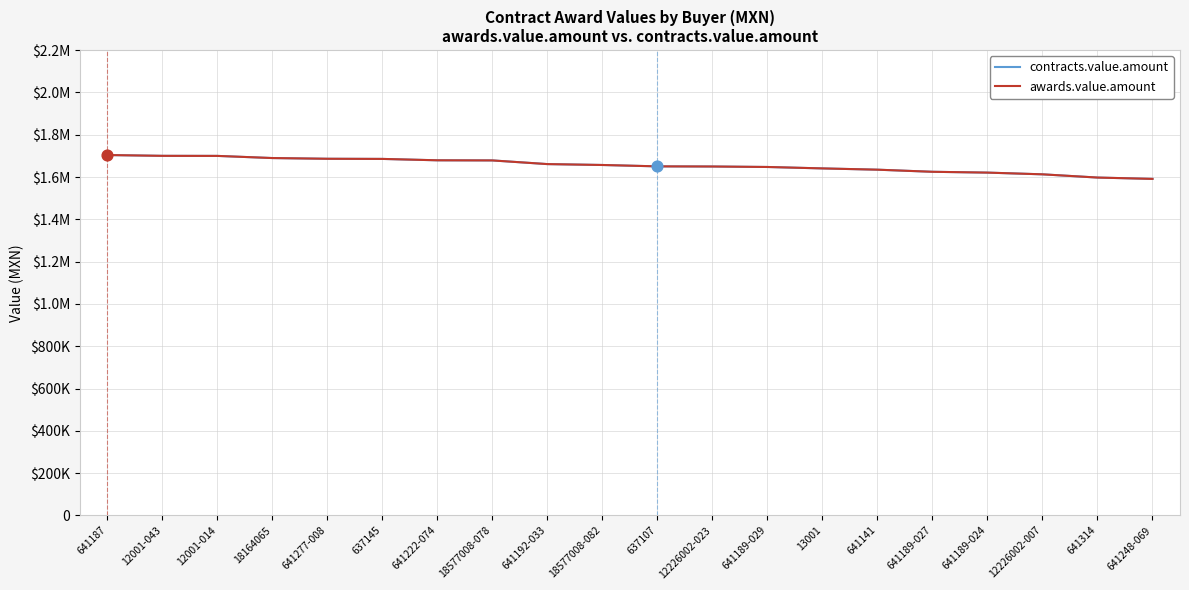

At how many categories does at least one series exceed 1700383?

1